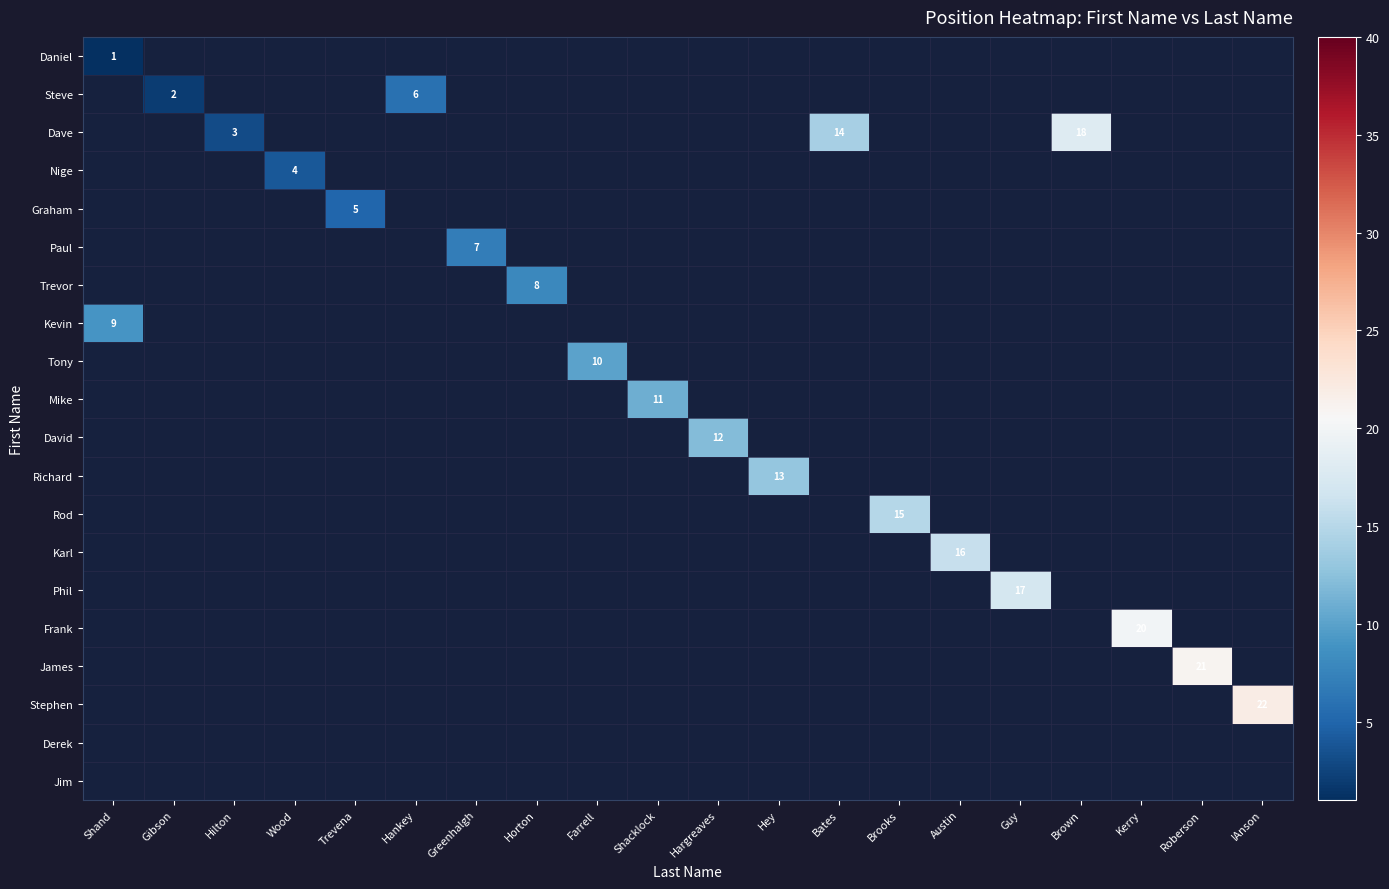

Is it true that Richard equals 23 at Hey?

False